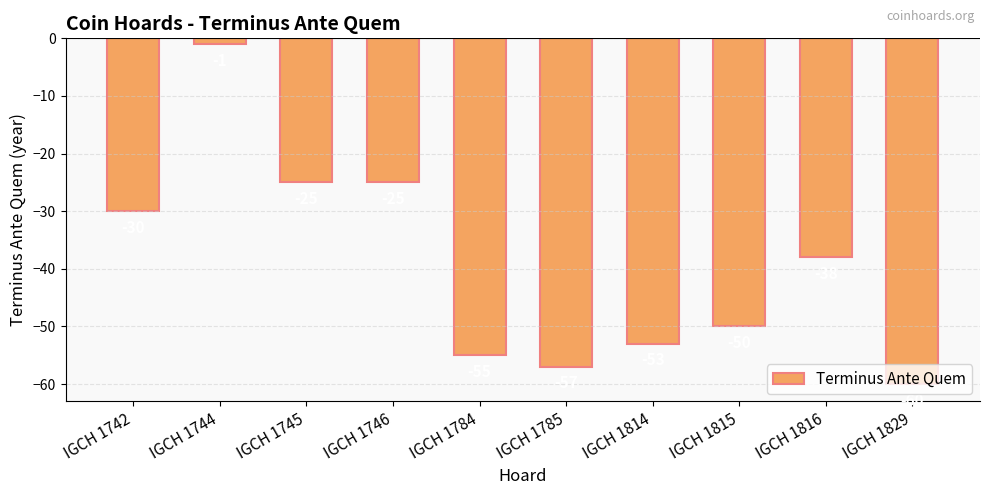

What is the value of the 10th bar from the left?

-60